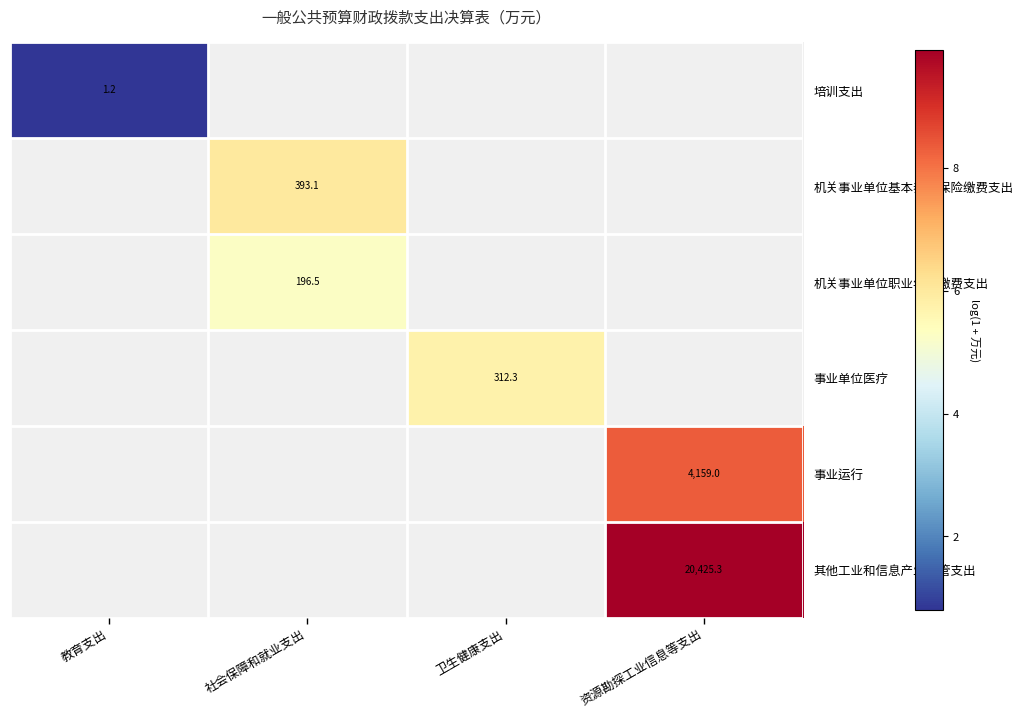

The 事业运行 series shows 8.3 at 资源勘探工业信息等支出. True or false?

True